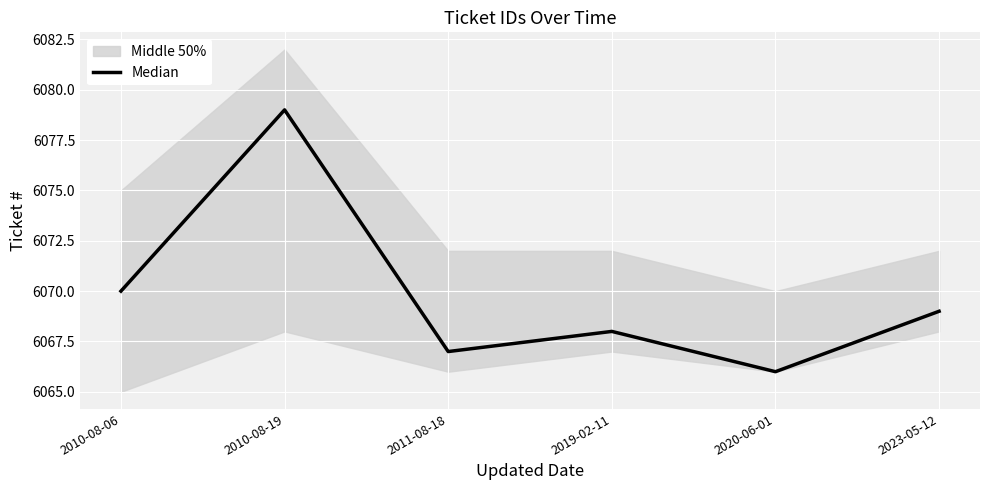

Does the chart display data point markers on the line(s)?

No